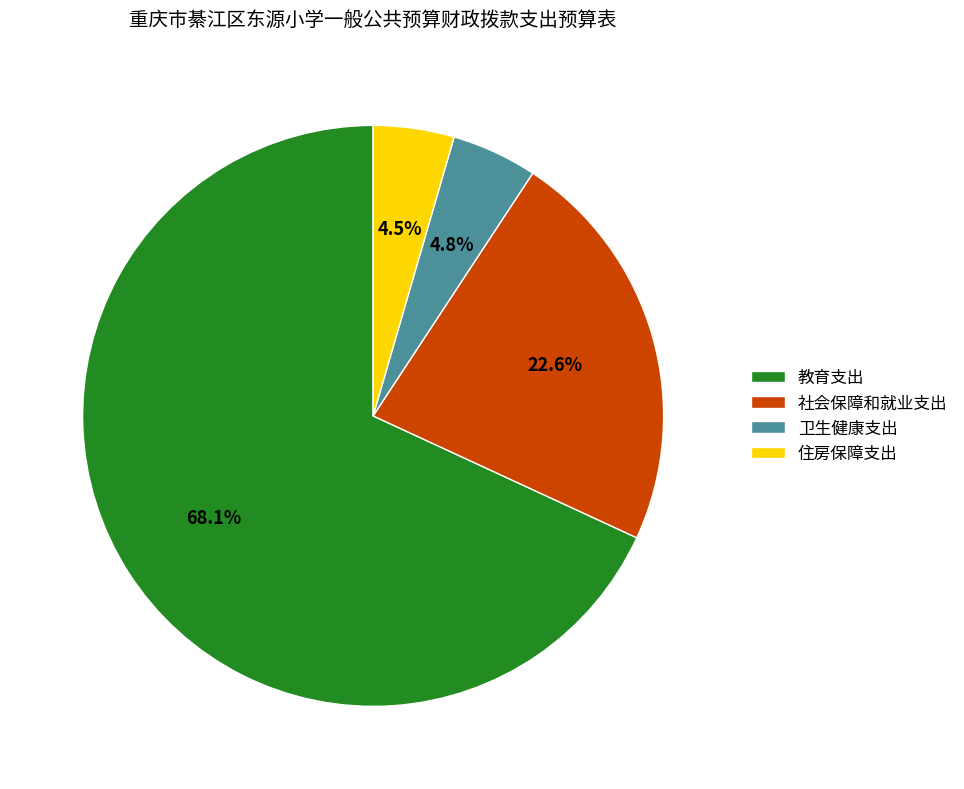

What is the total percentage of 社会保障和就业支出 and 教育支出?

90.7%